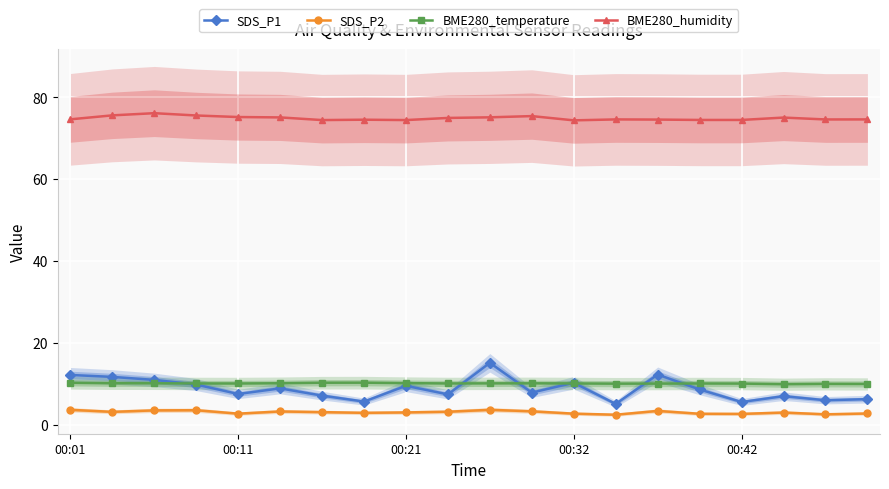

At 15, list the series in order from largest to smallest.

BME280_humidity, BME280_temperature, SDS_P1, SDS_P2